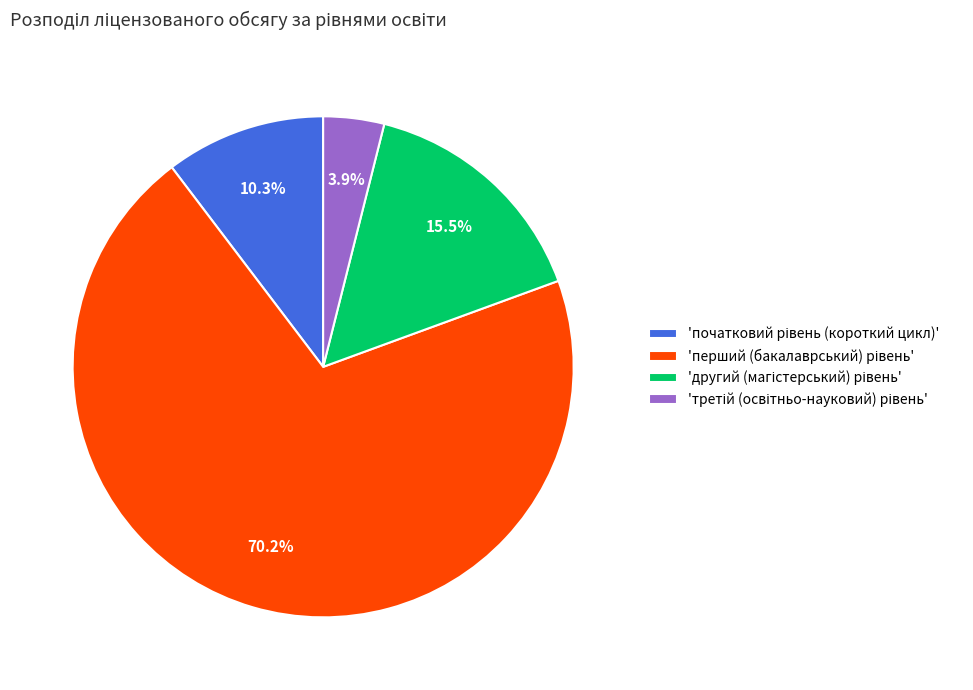

Is there a majority slice in this chart?

Yes